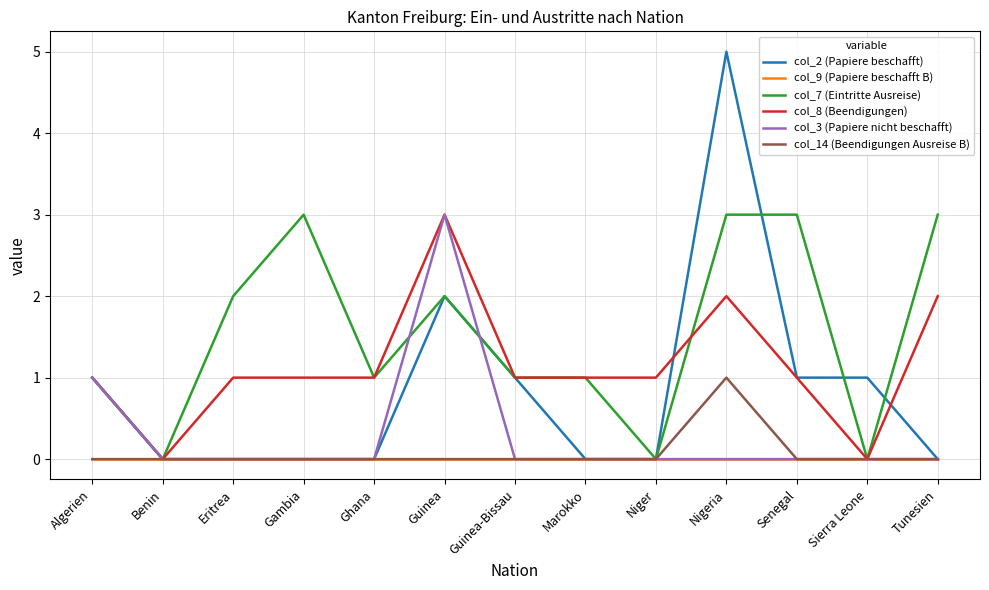

Count the number of data series in this chart.

6